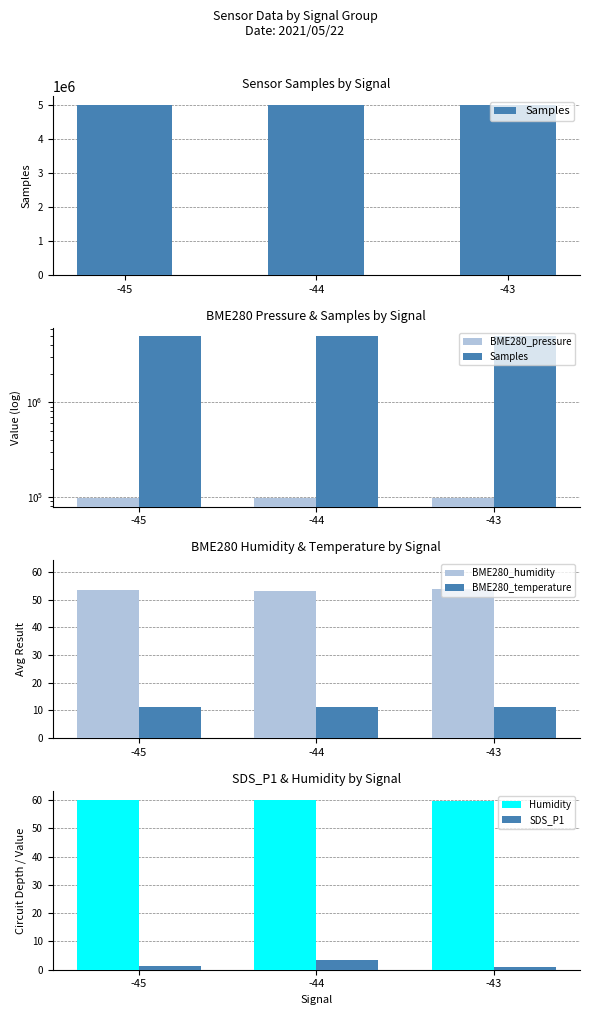

Rank the series by their maximum value, from highest to lowest.

Samples, BME280_pressure, Humidity, BME280_humidity, BME280_temperature, SDS_P1